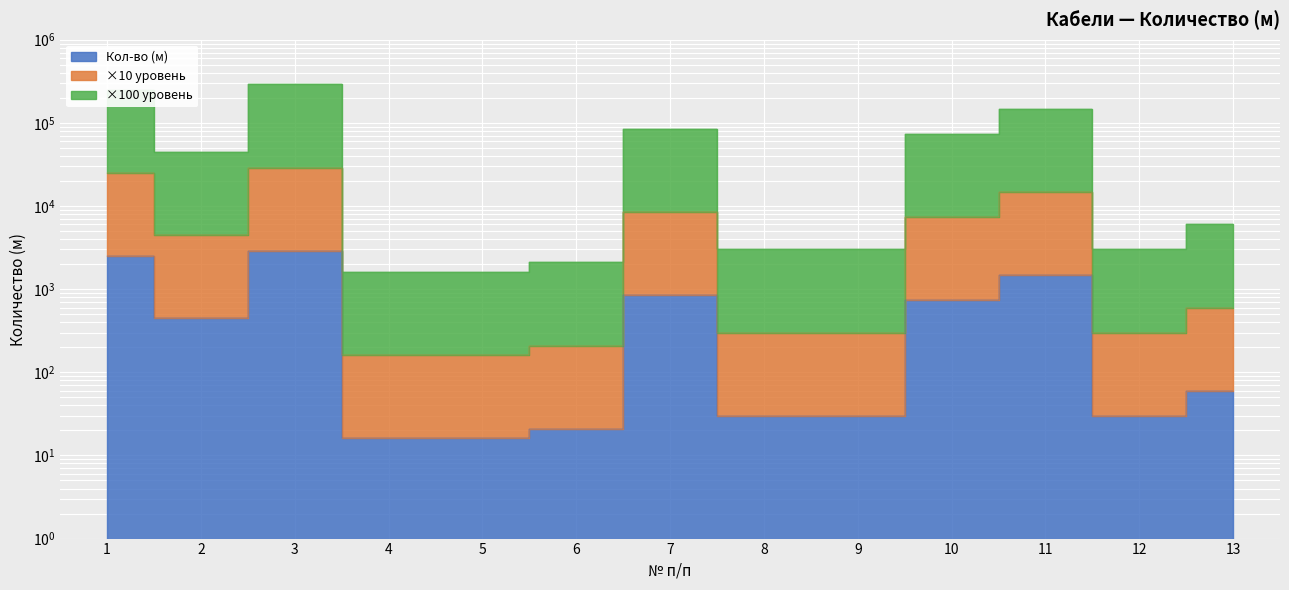

List the labels in order of value, largest first.

3, 1, 11, 7, 10, 2, 13, 8, 9, 12, 6, 4, 5